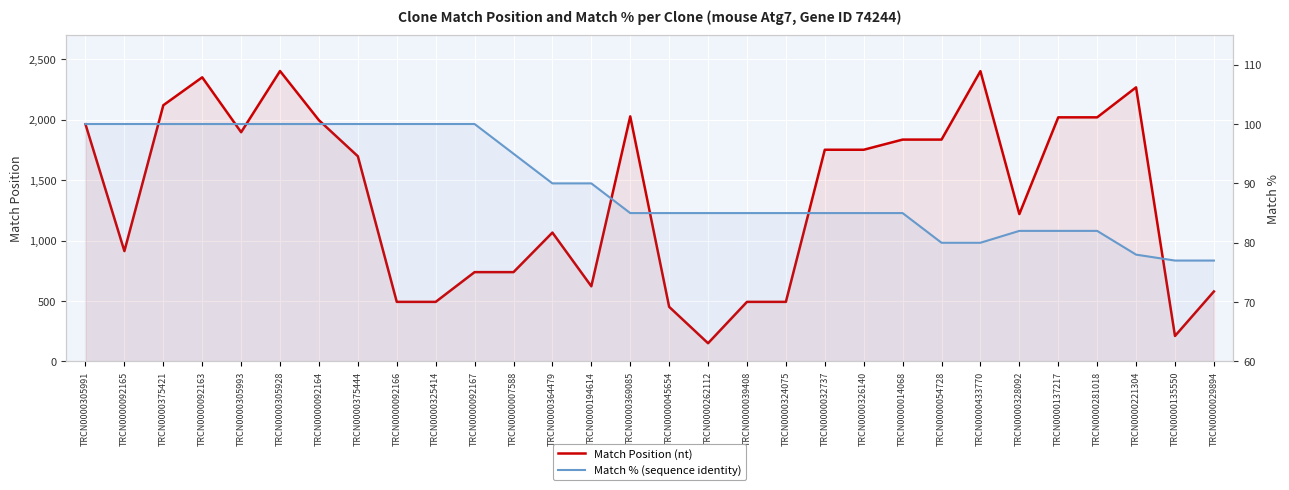

What is the minimum value for Match %?

77